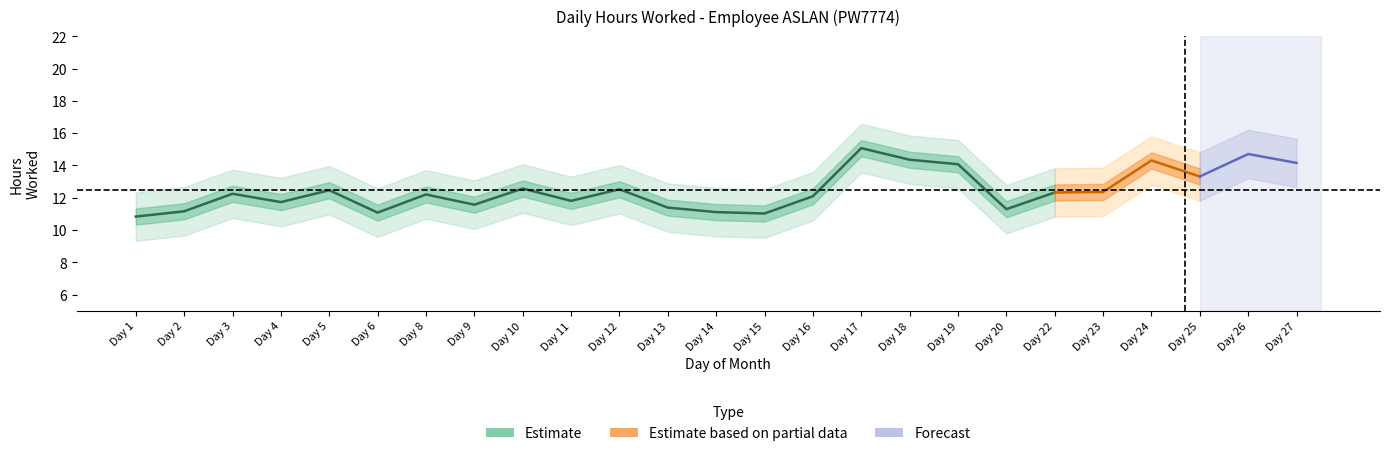

True or false: the data shows 12.3 at 14.

False